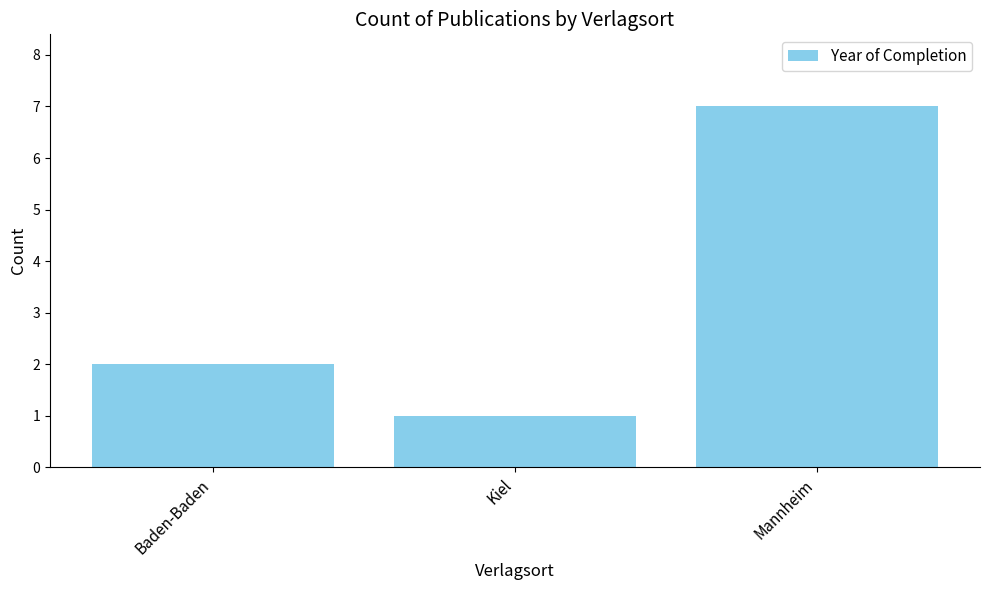

Which label corresponds to the smallest value in the chart?

Kiel